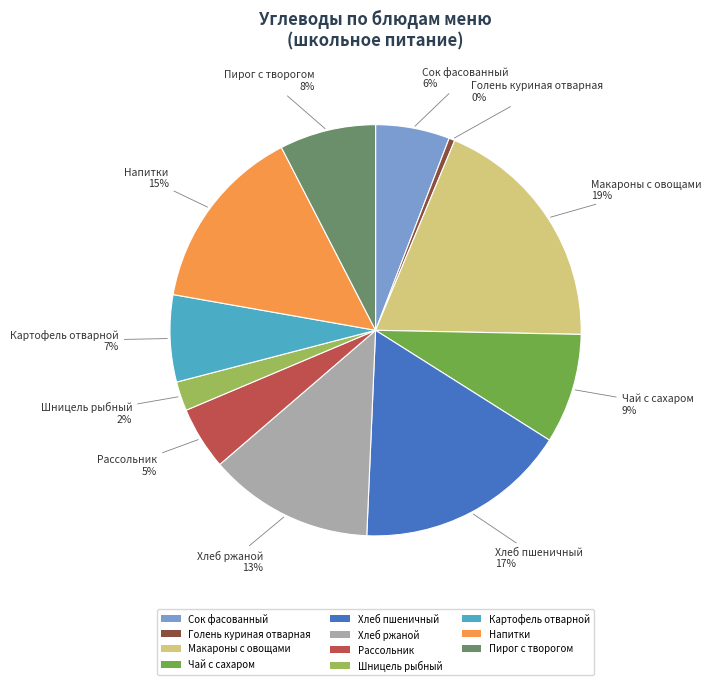

How many segments does this pie chart have?

11